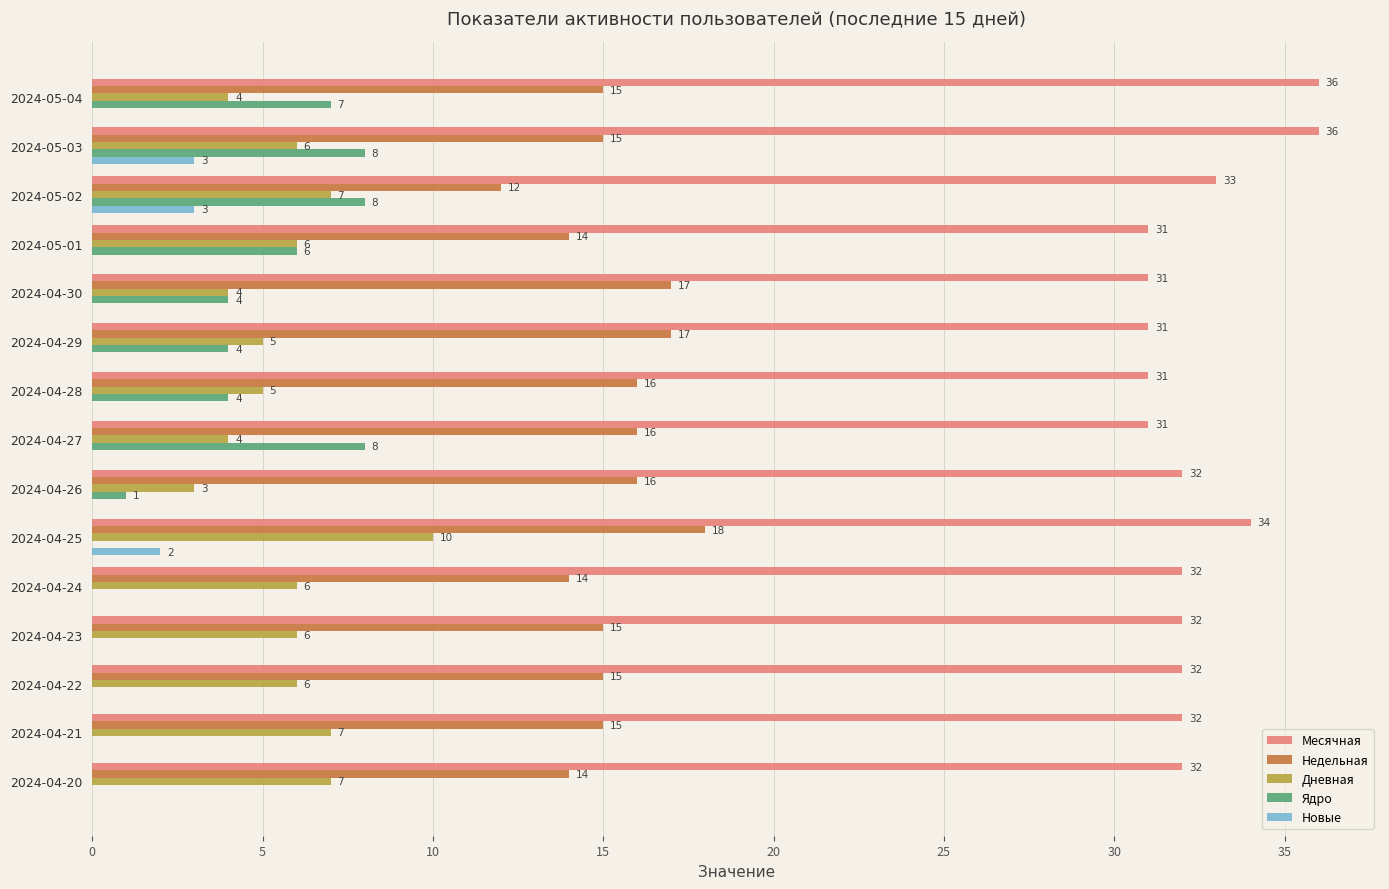

What is the total value across all series at 2024-04-27?

59